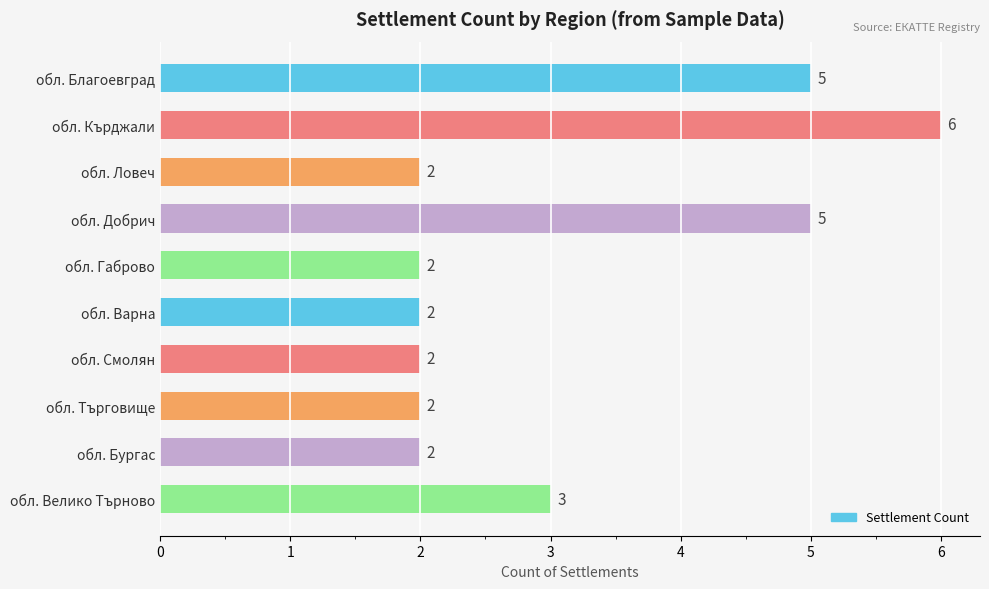

What is the sum of all values?

31